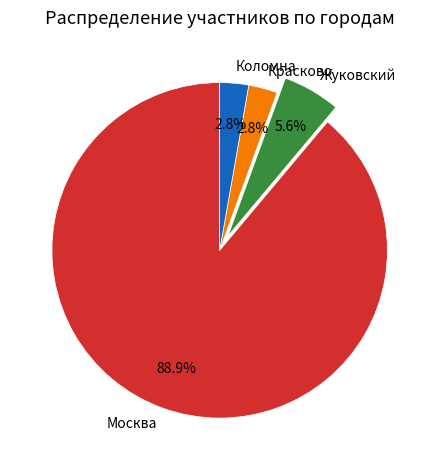

How many slices are in this pie chart?

4